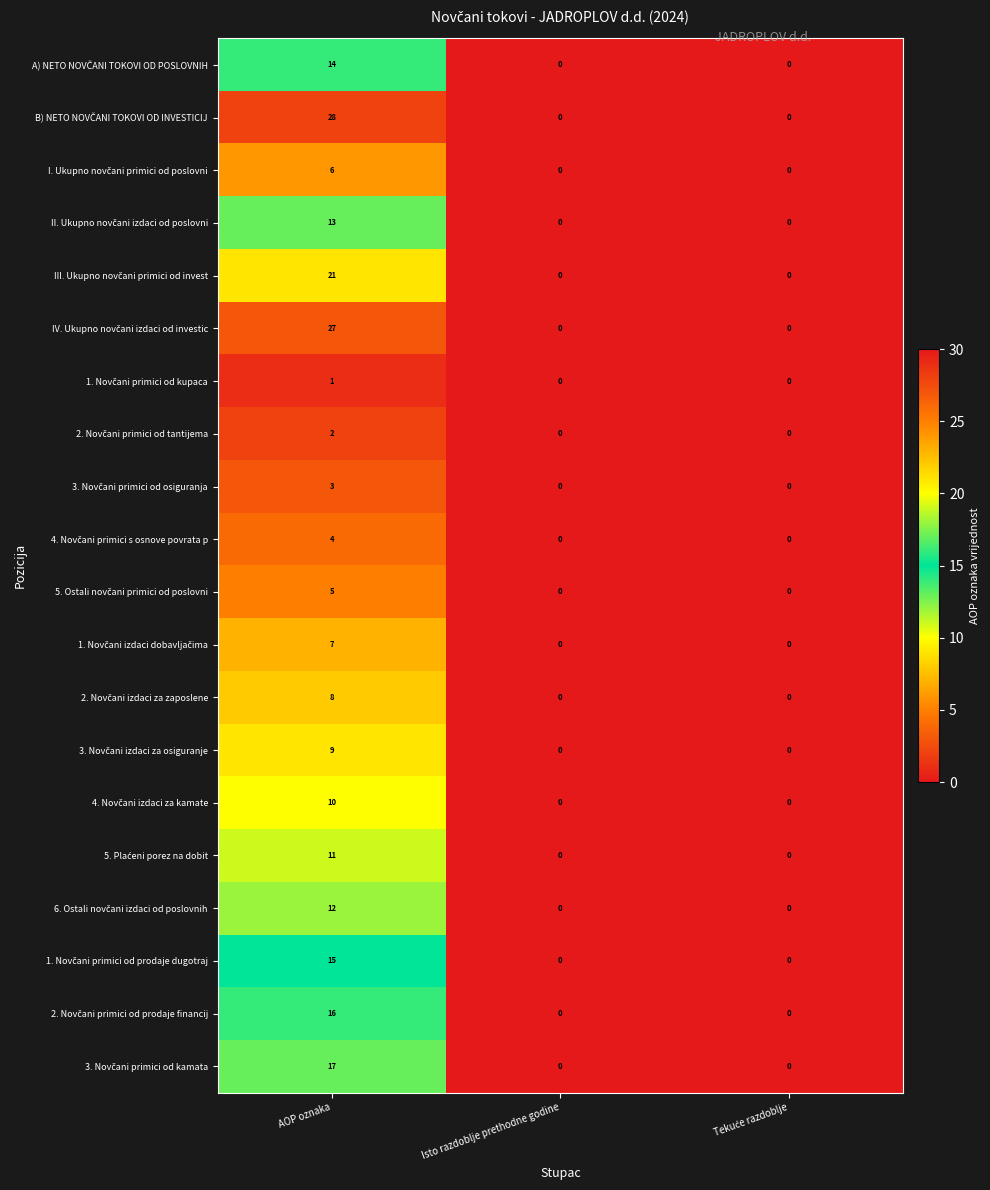

At which category does the chart reach its peak across all series?

AOP oznaka